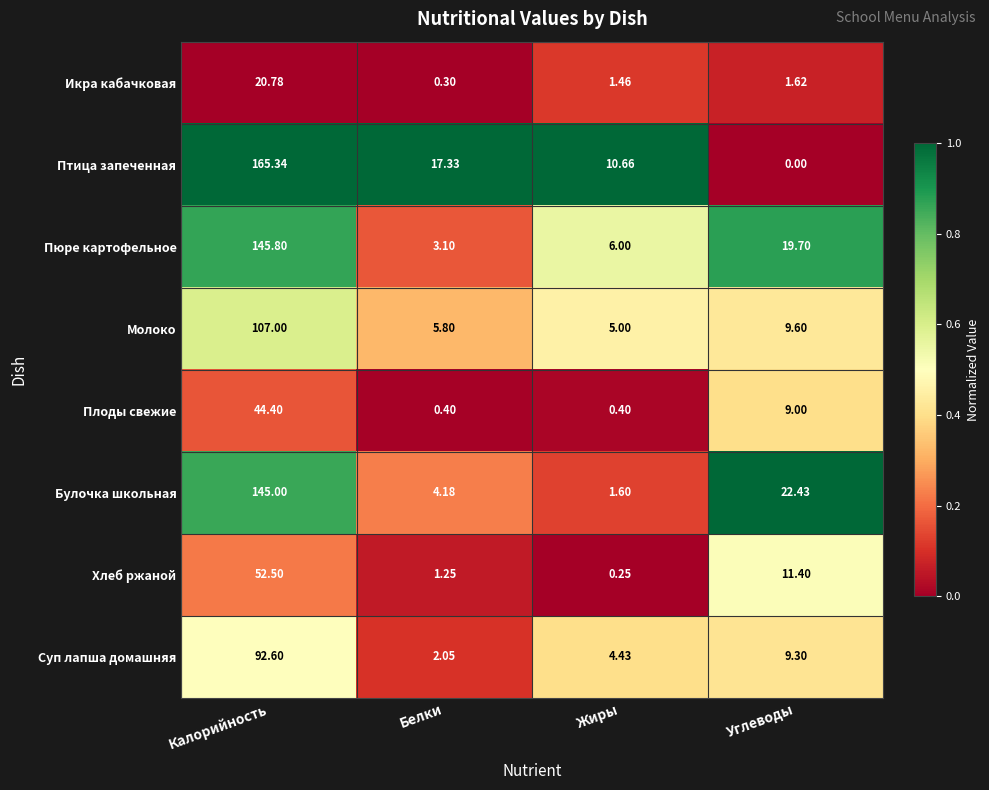

At which label does Птица запеченная first exceed 17?

Калорийность